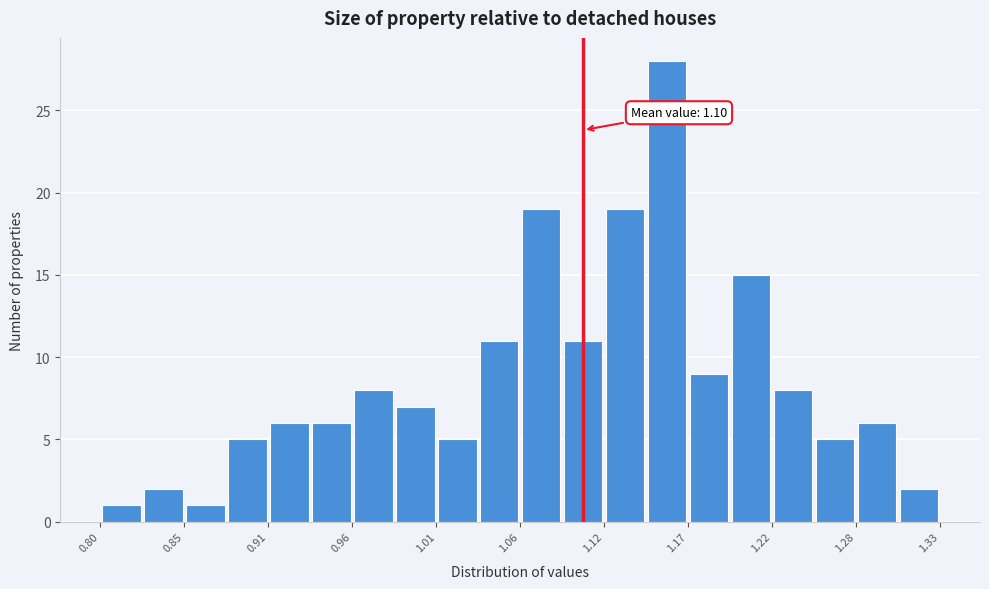

Read against the x-axis, roughly where is the centre of the tallest bar?

1.16